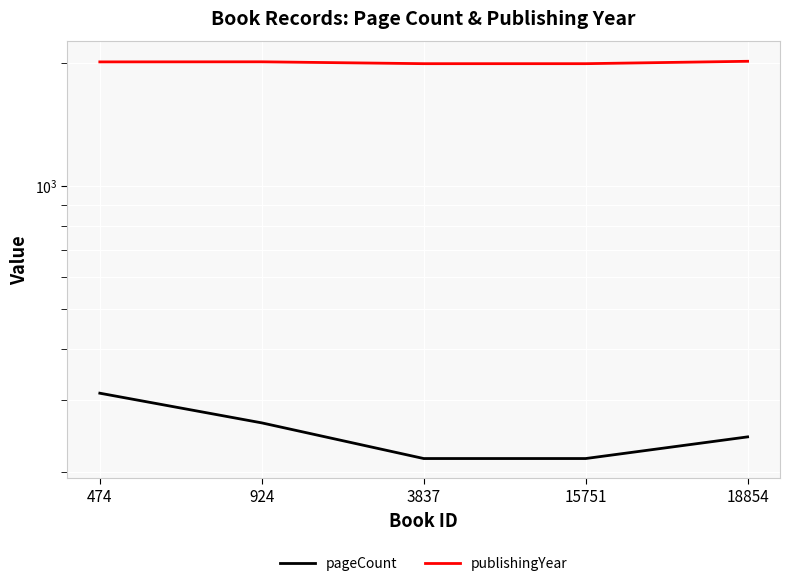

Is the value of pageCount at 3837 greater than the value of publishingYear at 18854?

No